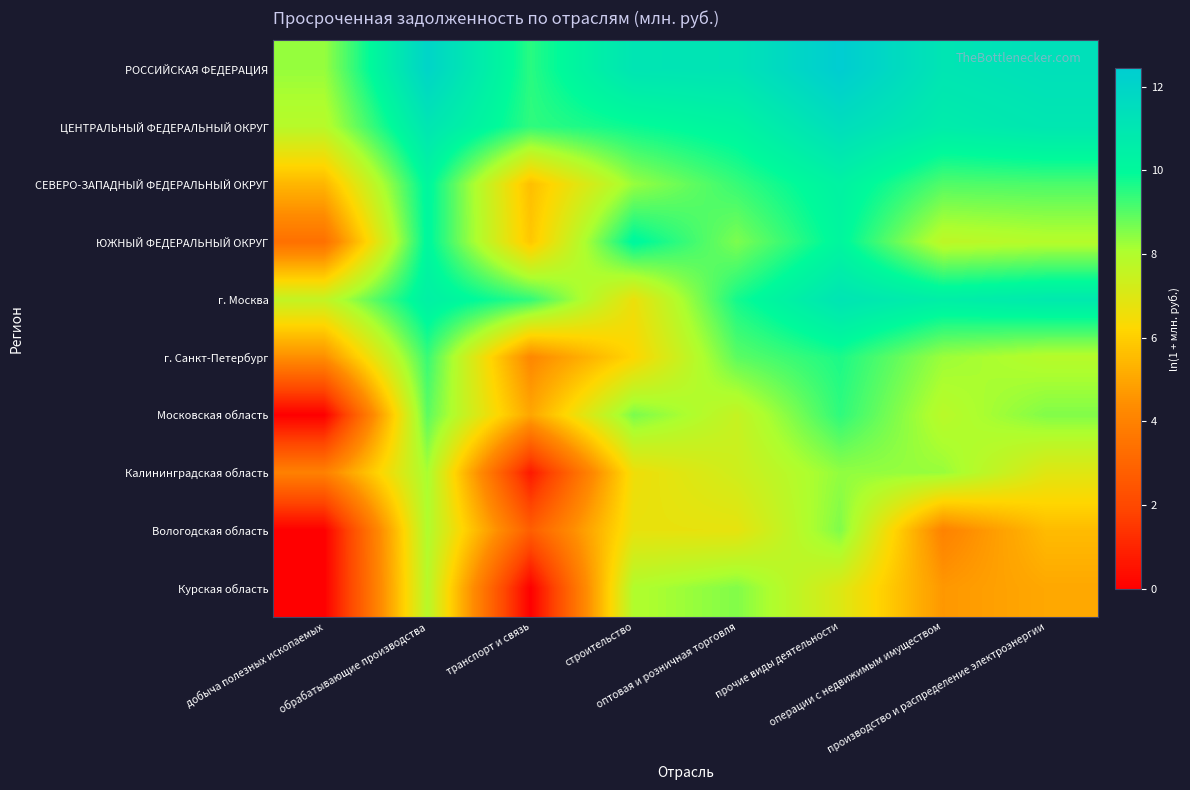

What is the total value across all series at строительство?

82.1